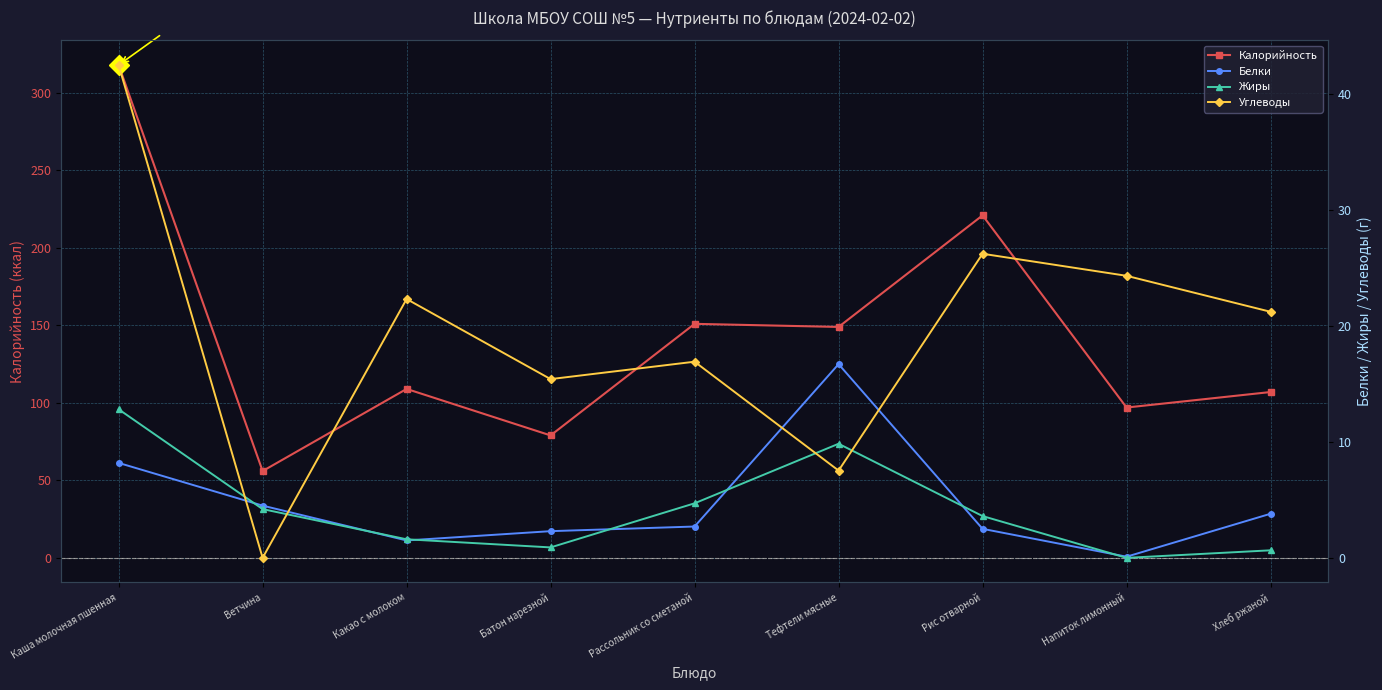

What is the minimum value for Белки?

0.1